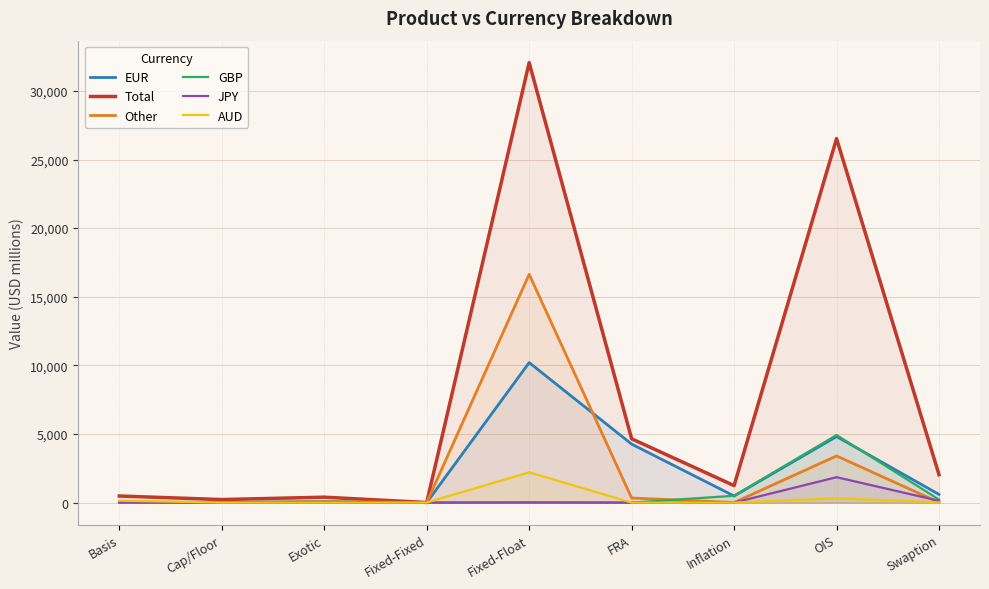

What is the sum of the GBP values at OIS and FRA?

4922